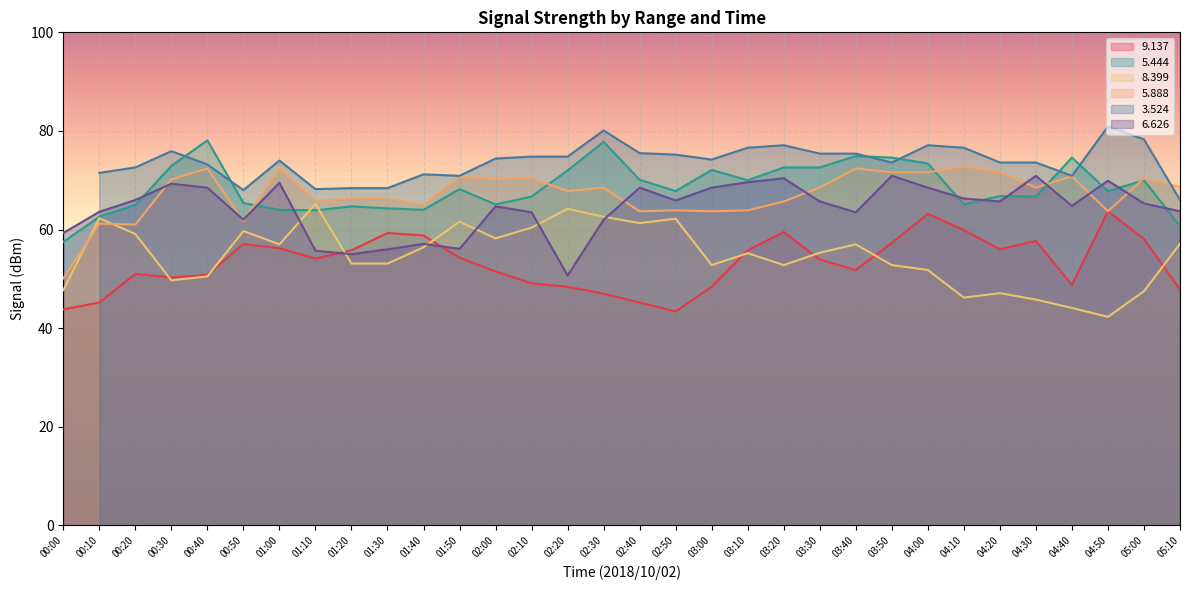

At which category is the sum across all series the highest?

04:00